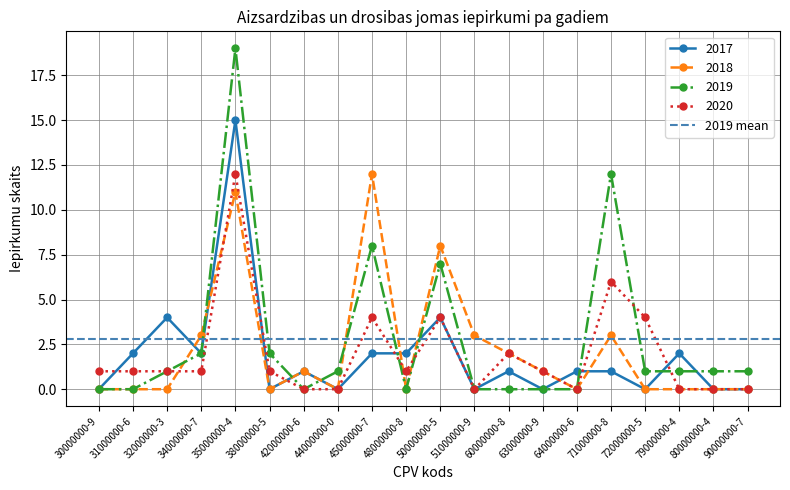

True or false: 2020 and 2019 intersect in this chart.

True